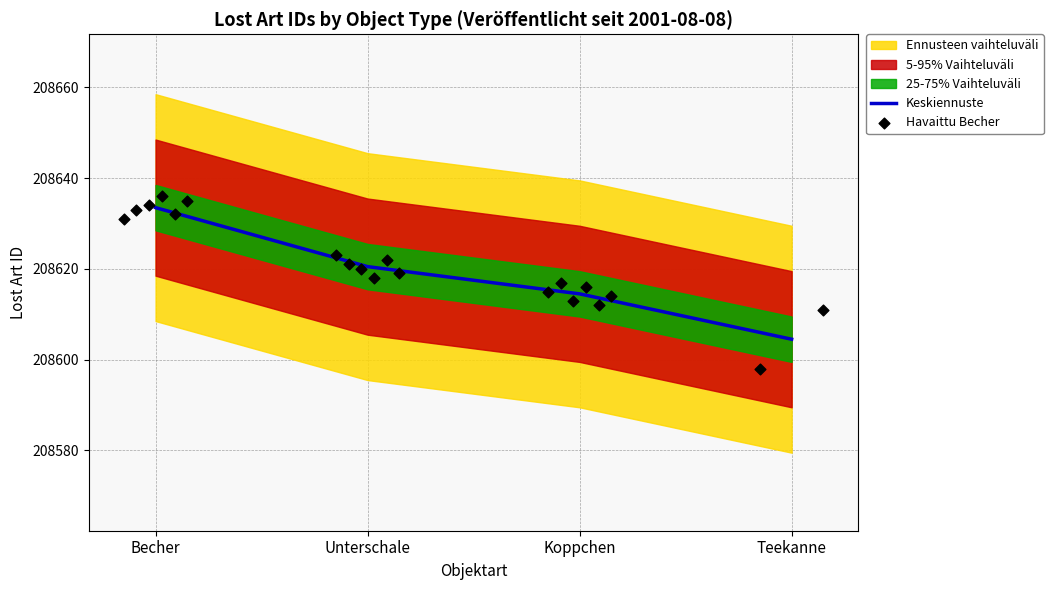

What is the maximum value for Keskiennuste?

208633.5